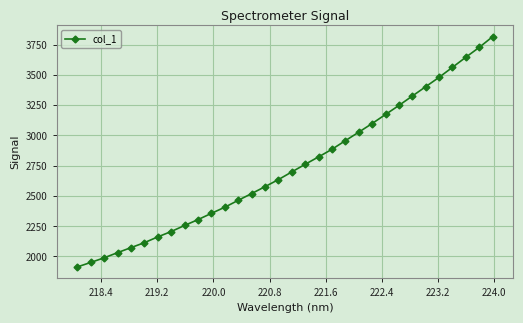

What is the value of the 31st point from the left?

3726.7